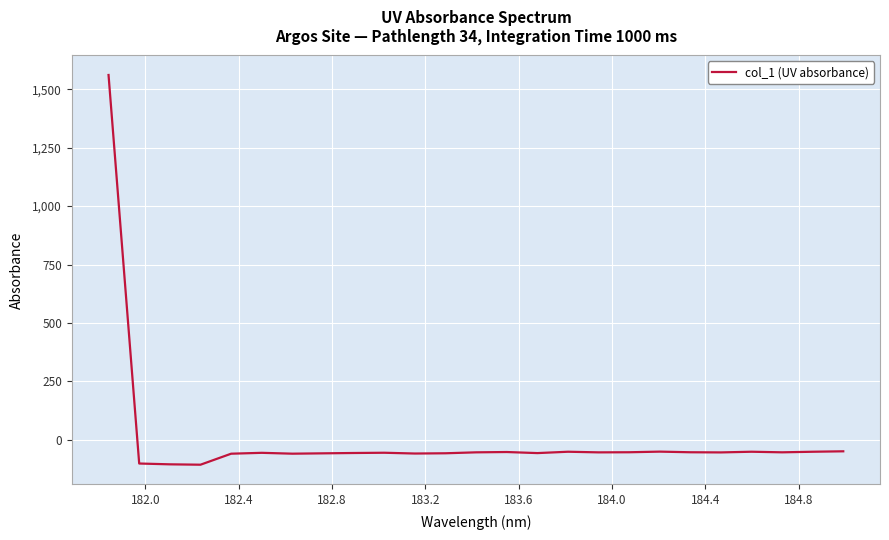

Does the chart display data point markers on the line(s)?

No